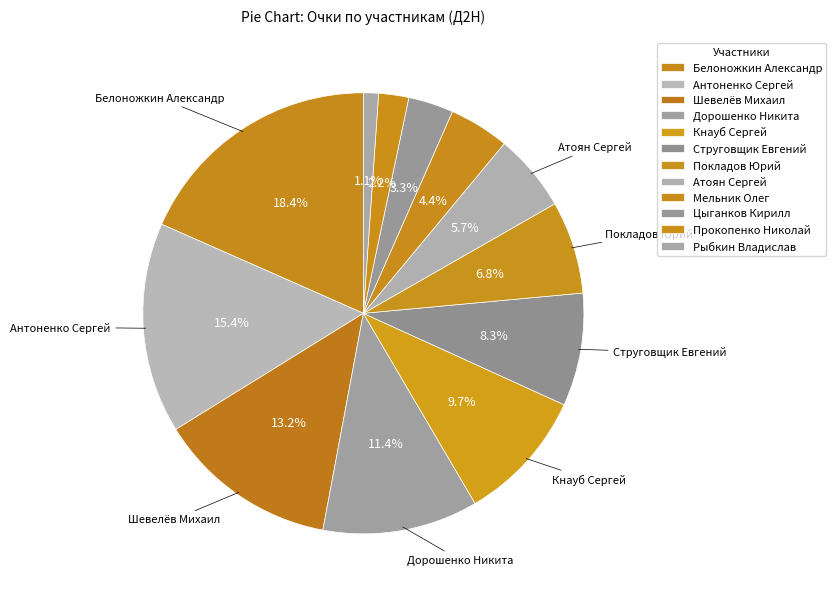

Is the sum of Мельник Олег and Цыганков Кирилл greater than half?

No